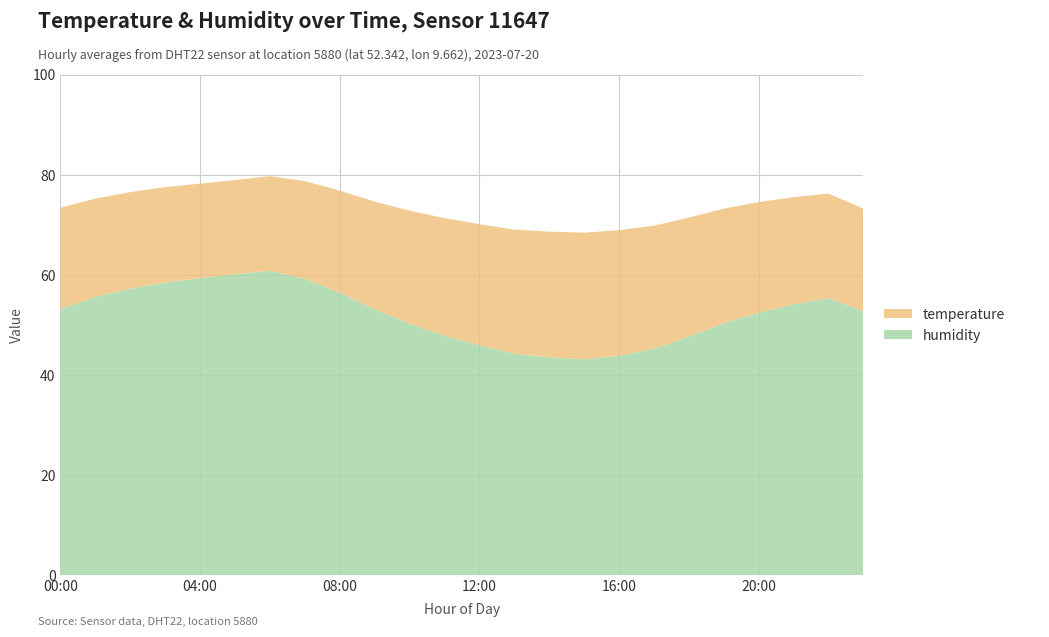

Reading right to left, what are all the values shown in this chart?

temperature: 23:00=20.5	22:00=20.9	21:00=21.4	20:00=22.1	19:00=22.9	18:00=23.8	17:00=24.6	16:00=25.1	15:00=25.3	14:00=25.1	13:00=24.8	12:00=24.2	11:00=23.5	10:00=22.6	09:00=21.5	08:00=20.4	07:00=19.5	06:00=18.9	05:00=18.8	04:00=18.9	03:00=19.1	02:00=19.3	01:00=19.6	00:00=20.3
humidity: 23:00=52.7	22:00=55.3	21:00=54.1	20:00=52.4	19:00=50.3	18:00=47.6	17:00=45.2	16:00=43.8	15:00=43.1	14:00=43.5	13:00=44.2	12:00=45.9	11:00=47.8	10:00=50.2	09:00=53.1	08:00=56.4	07:00=59.2	06:00=60.8	05:00=60.1	04:00=59.3	03:00=58.4	02:00=57.2	01:00=55.6	00:00=53.1